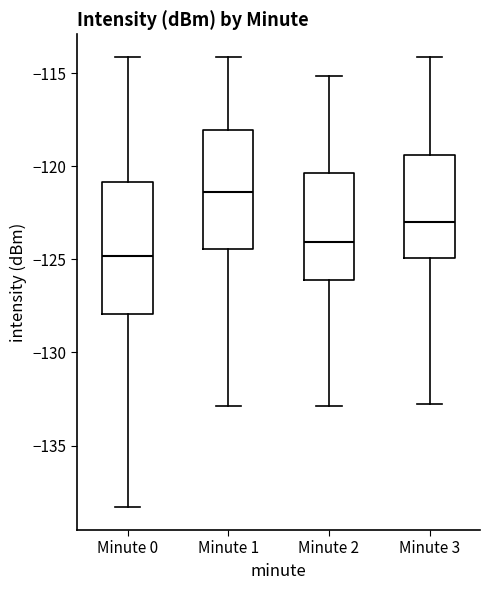

Which box has the lowest median line?

Minute 0